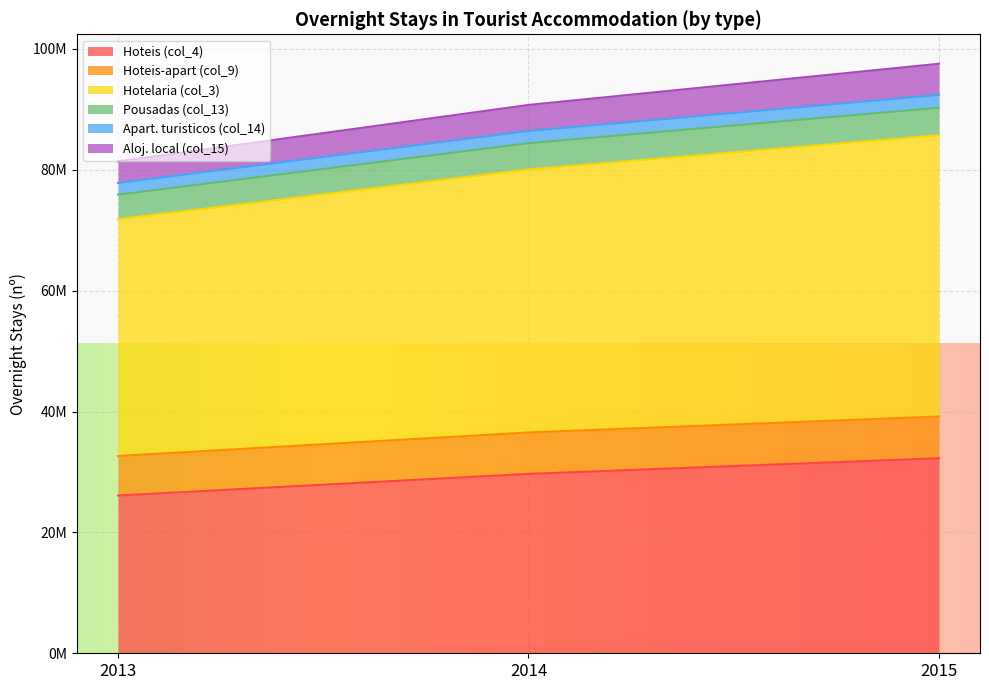

What are all the series names shown in the legend?

Hoteis (col_4), Hoteis-apart (col_9), Hotelaria (col_3), Pousadas (col_13), Apart. turisticos (col_14), Aloj. local (col_15)